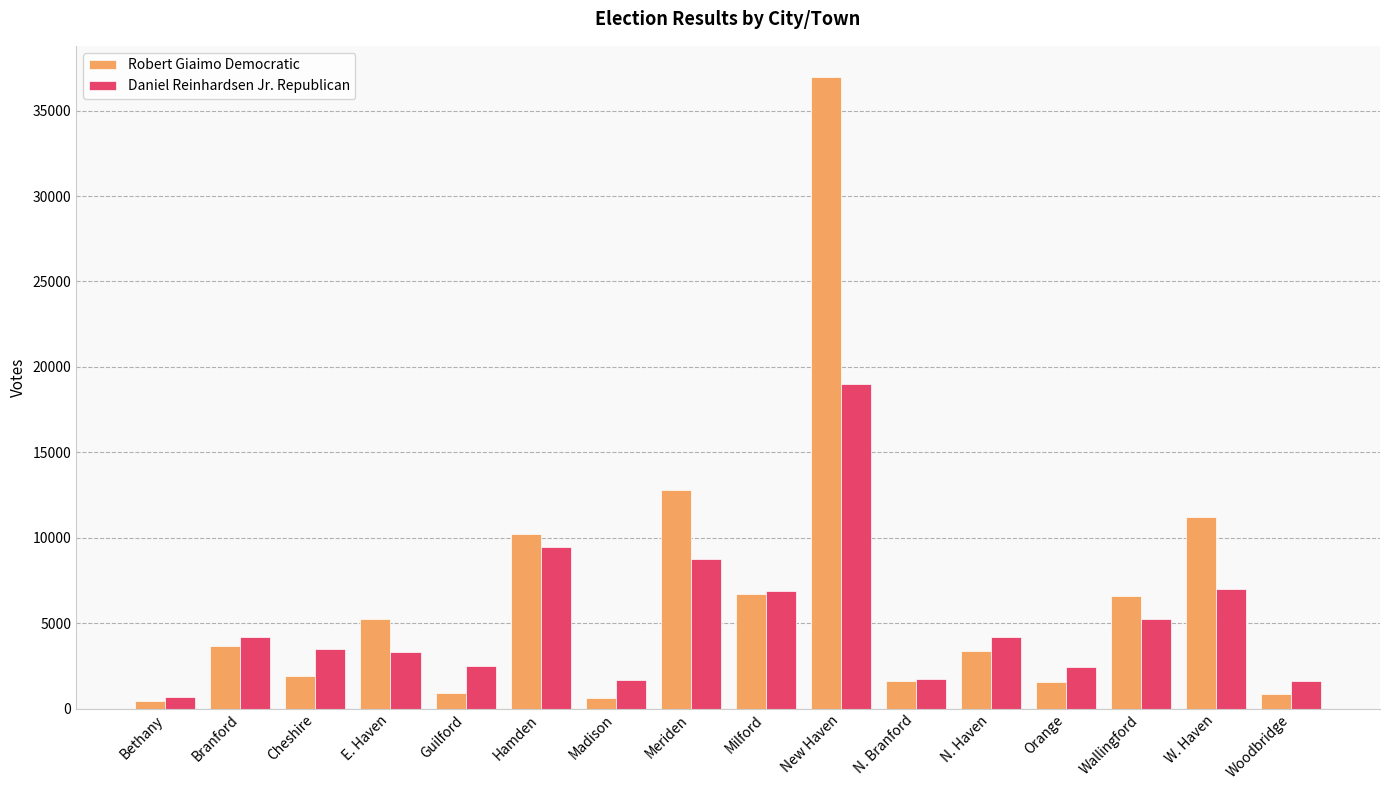

What is the difference between the Daniel Reinhardsen Jr. Republican values at Madison and Meriden?

7077